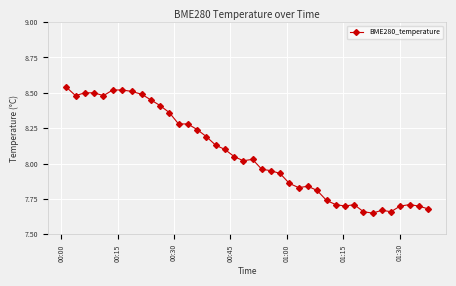

What is the difference between the second highest and minimum values?

0.9